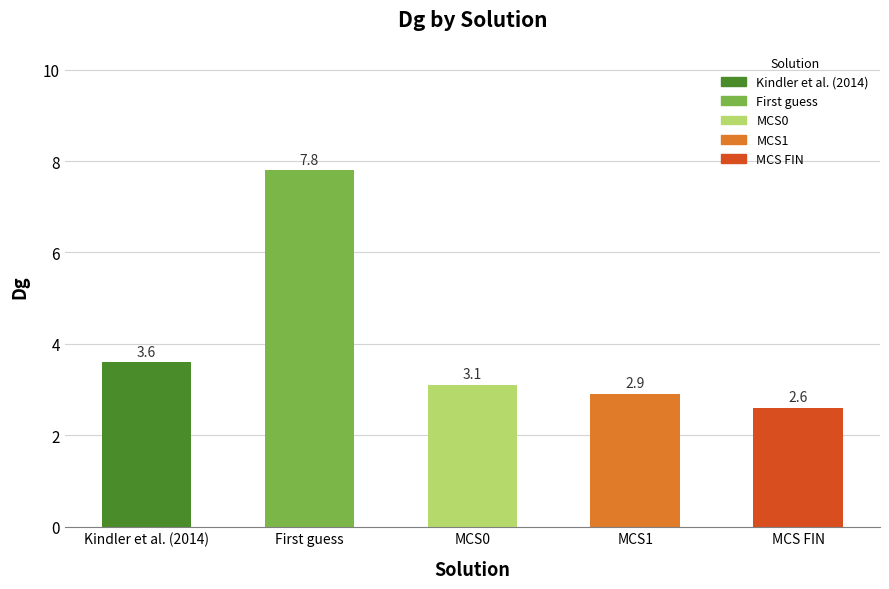

What is the smallest value displayed?

2.6